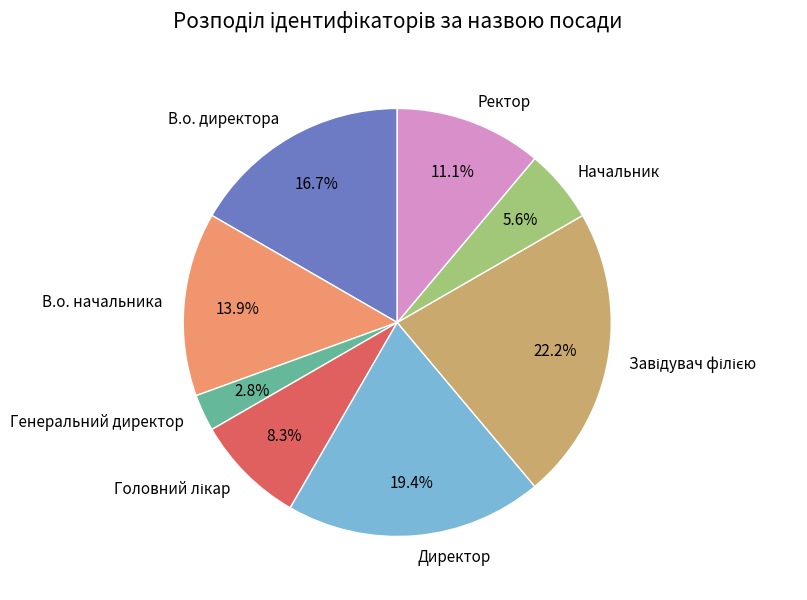

Is there any slice that represents more than half of the pie?

No